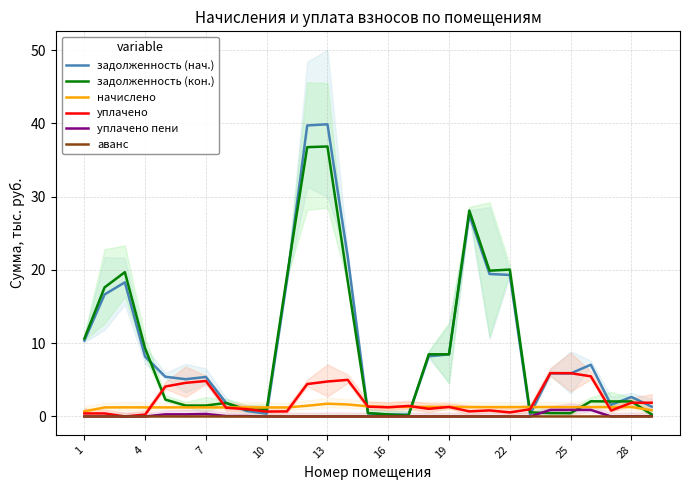

How many lines are shown in the chart?

6